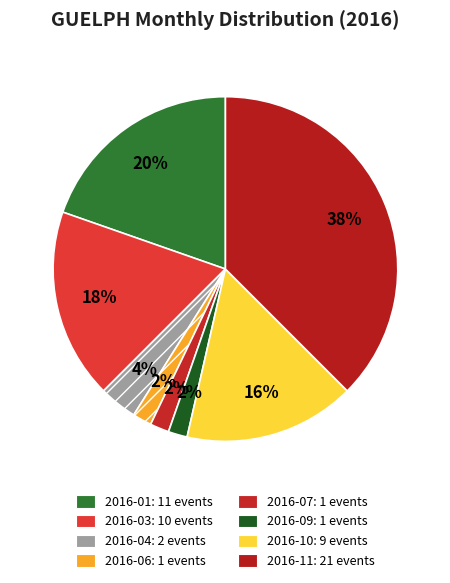

How many segments does this pie chart have?

8